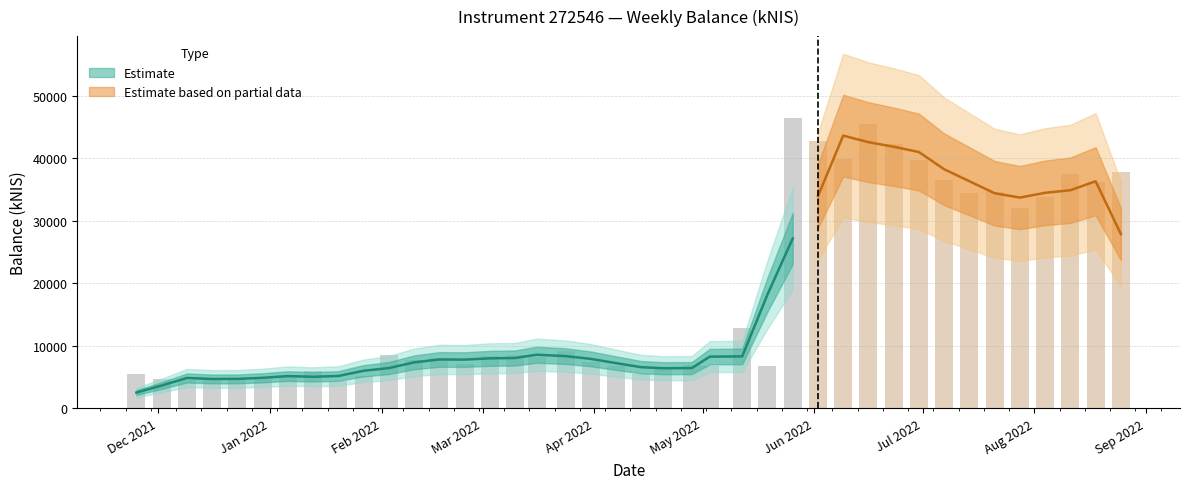

How many bars are there in total?

40